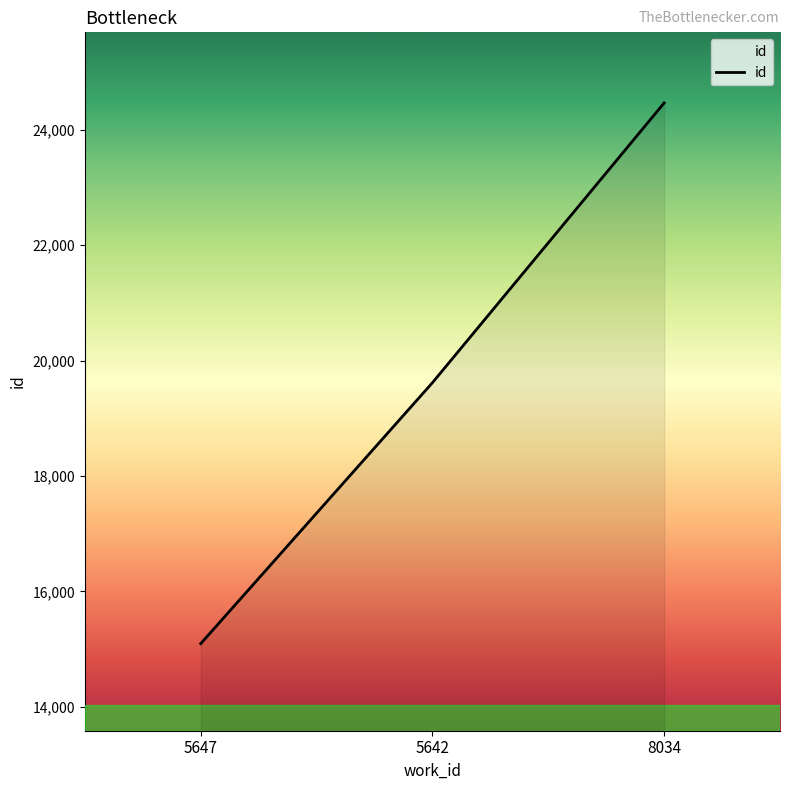

Reading right to left, list all the values displayed in this chart.

8034=24464	5642=19616	5647=15094